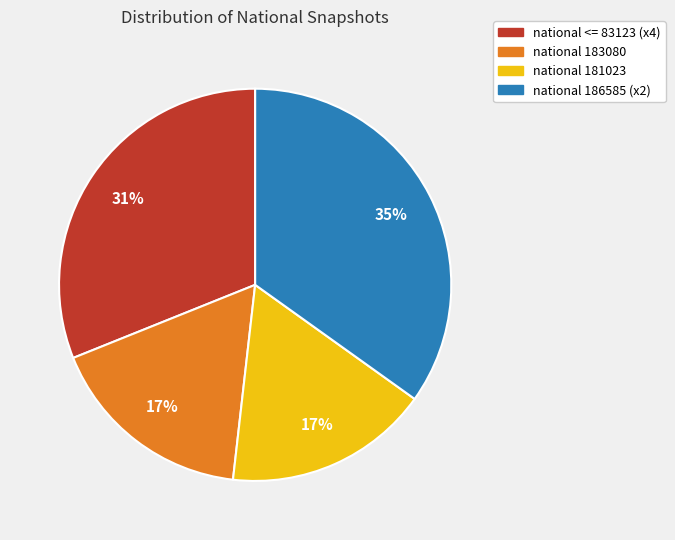

To the nearest percent, what is the average slice percentage?

25%